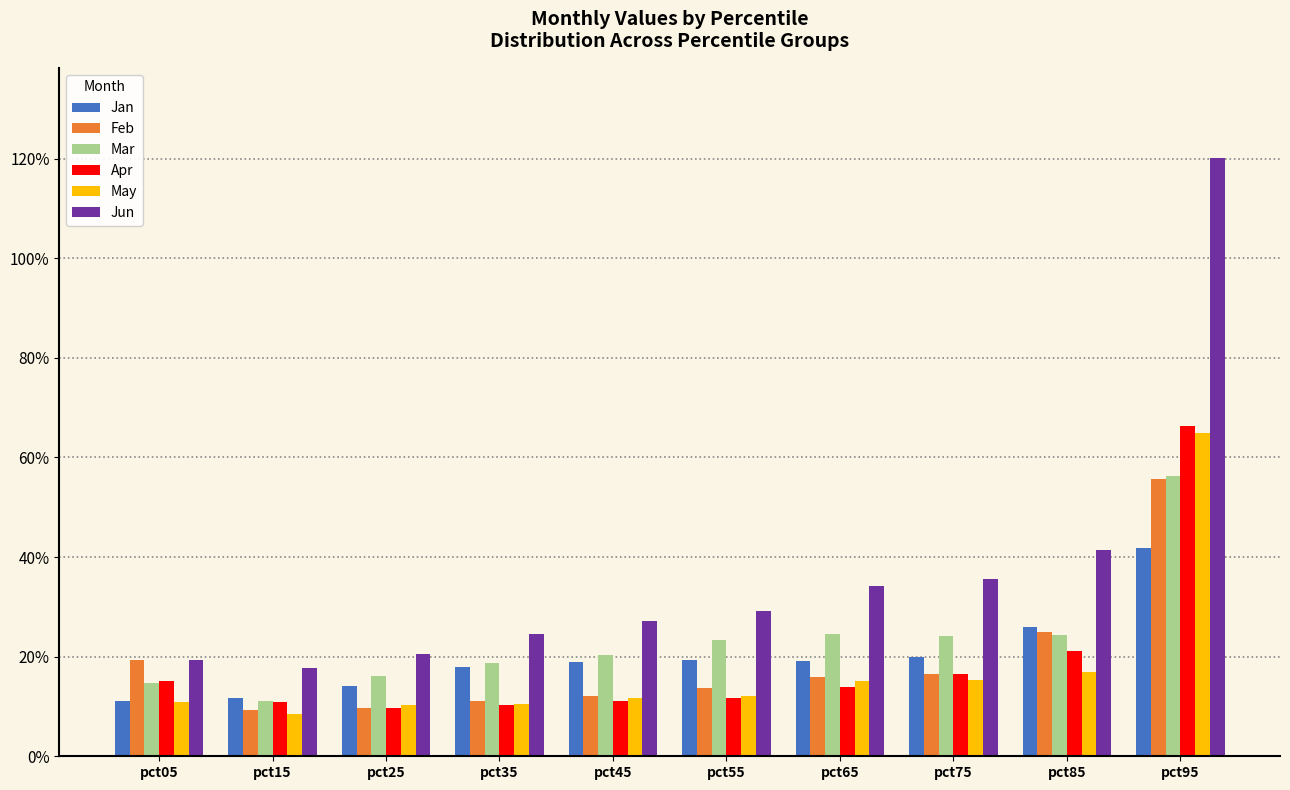

Does the chart contain any negative values?

No